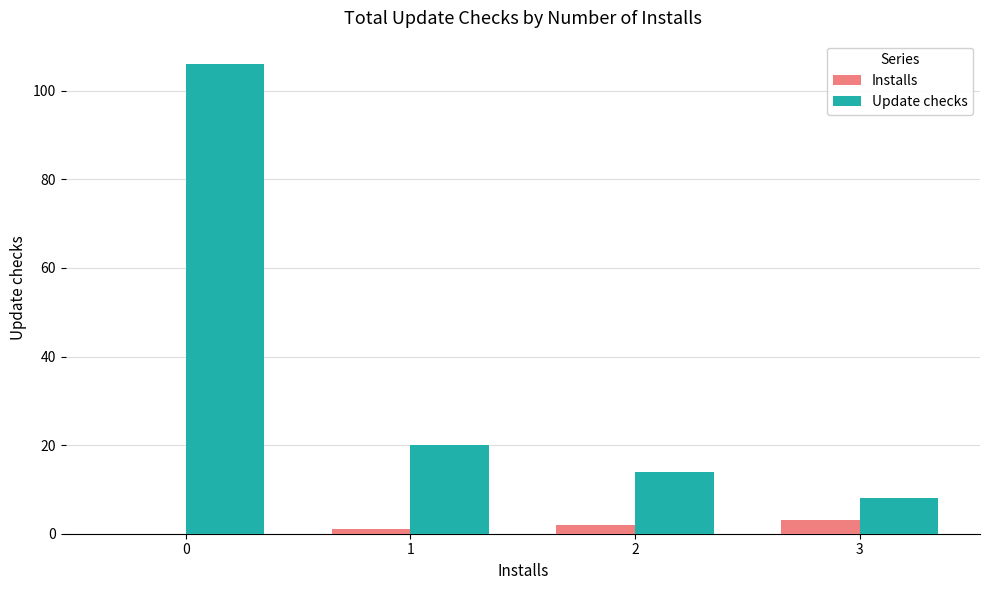

Which series changed the most between 0 and 1?

Update checks